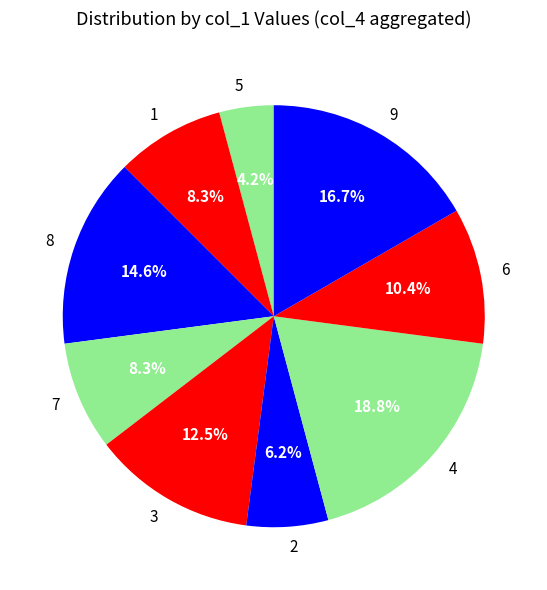

What portion of the pie excludes 1?

91.7%